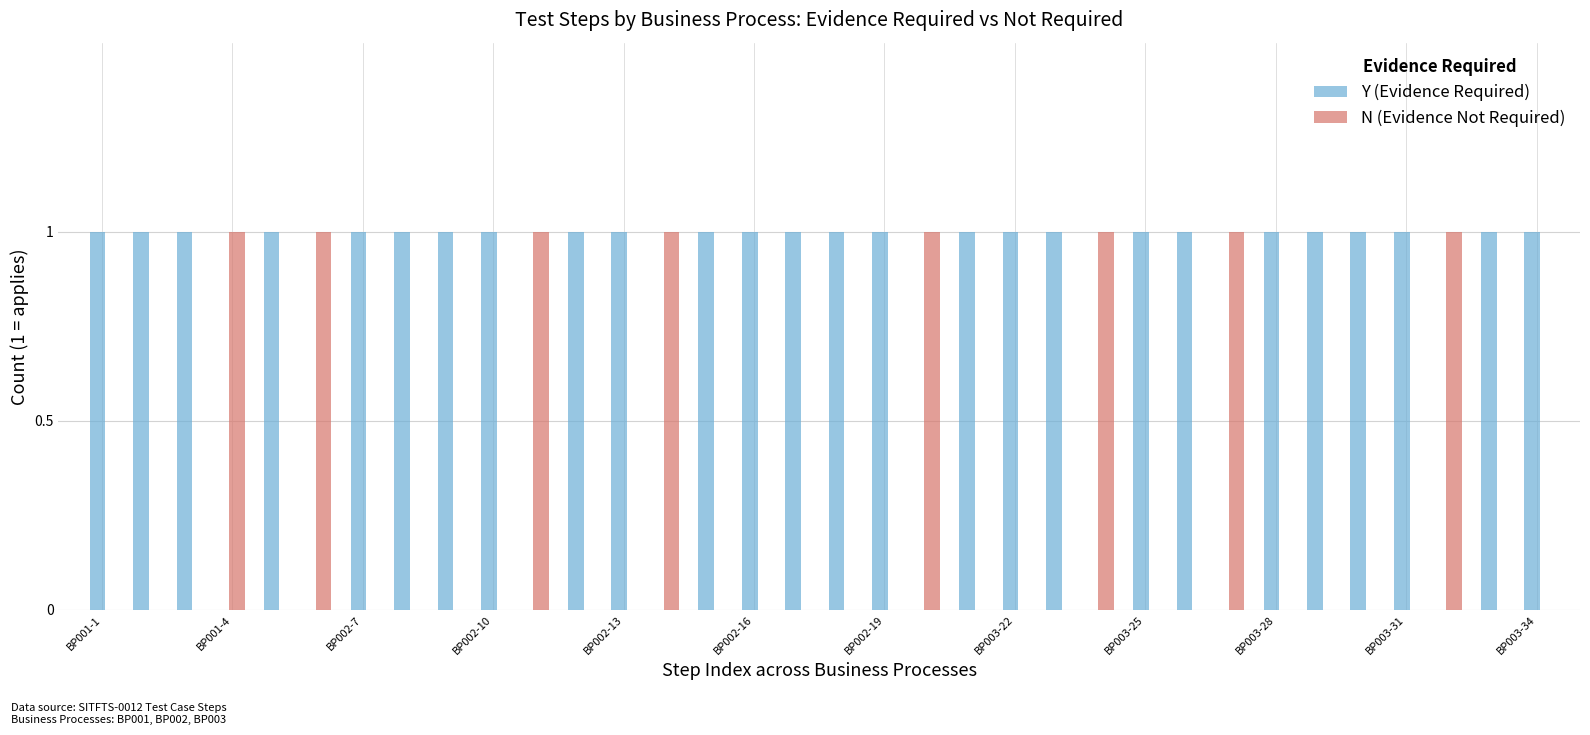

How many data points does each series have?

34